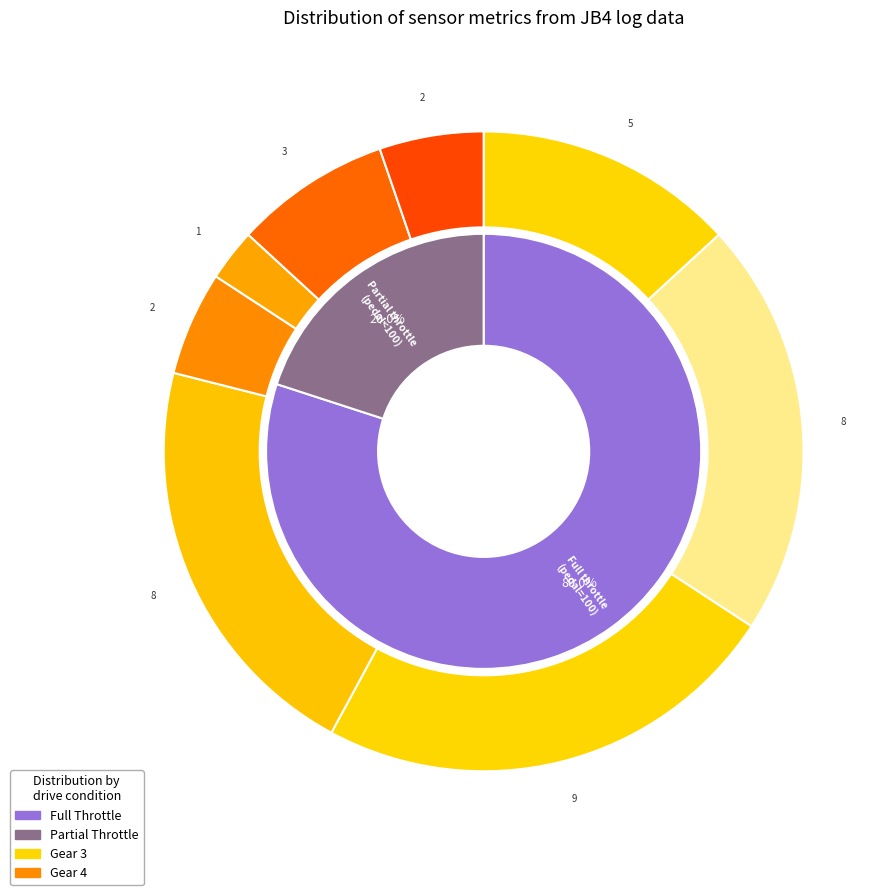

Is there a majority slice in this chart?

No